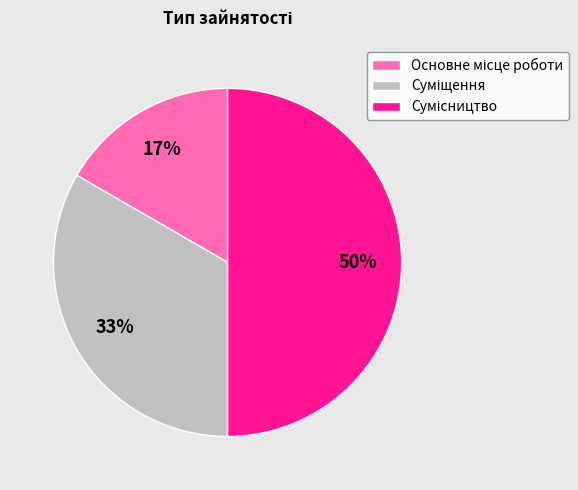

To the nearest percent, what is the average slice percentage?

33%